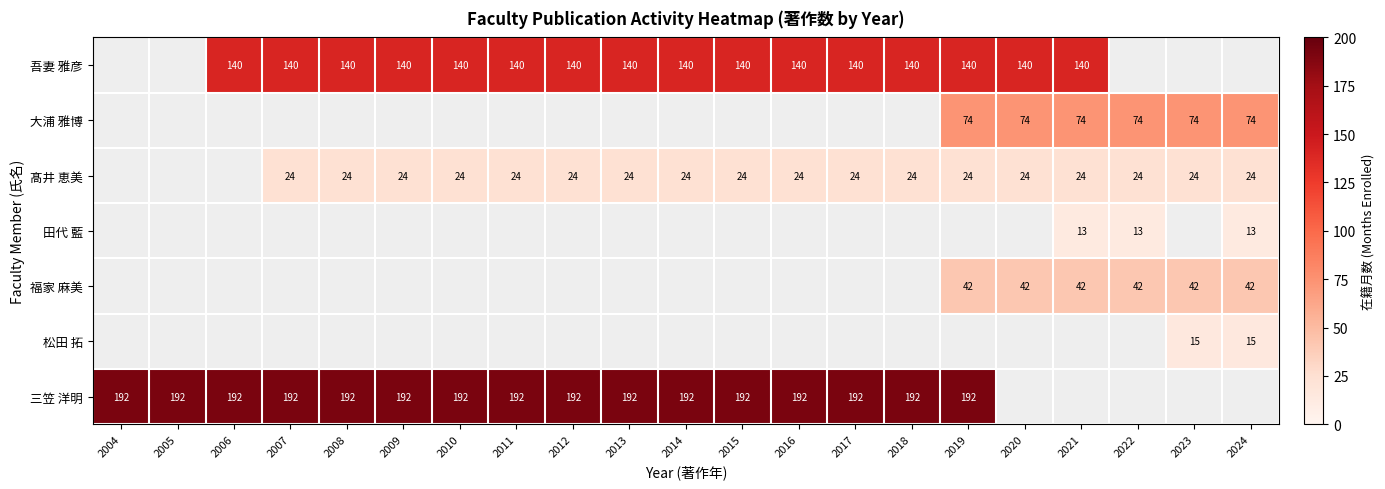

Is it true that 大浦 雅博 equals 74 at 2020?

True